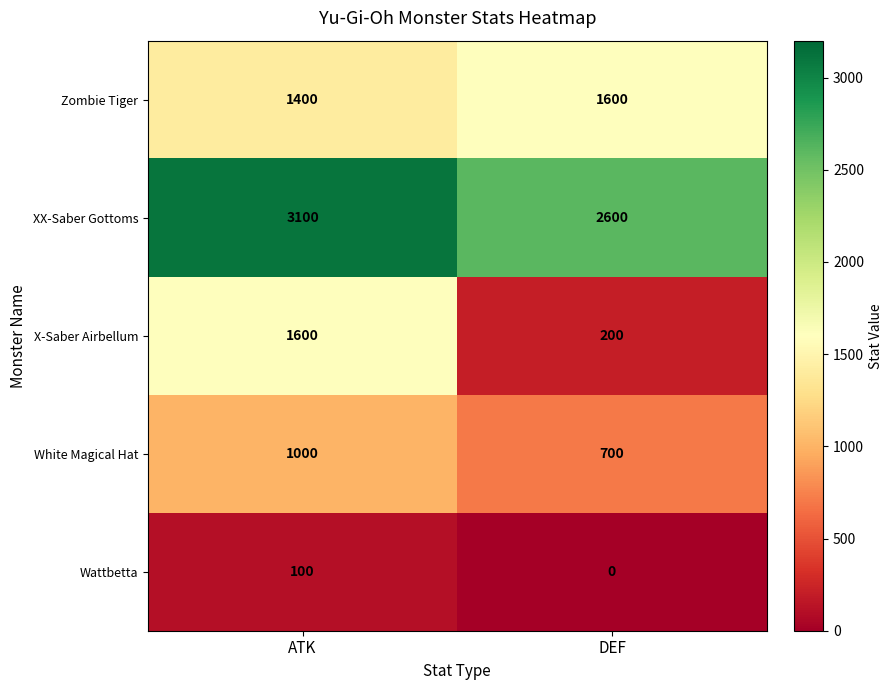

What is the difference between the highest and lowest values at DEF?

2600